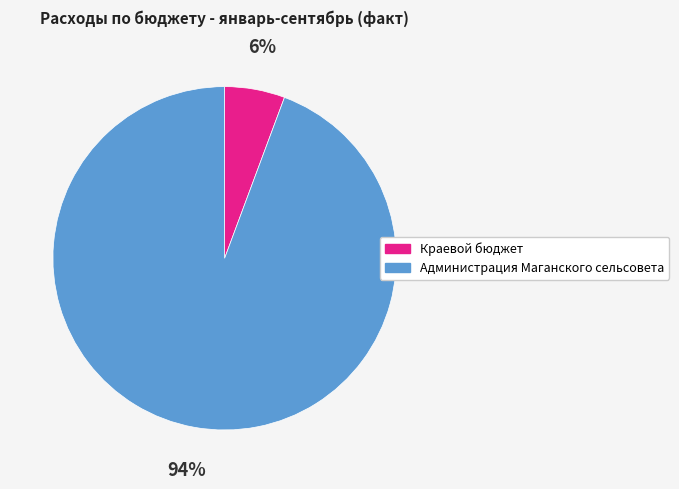

How many segments does this pie chart have?

2